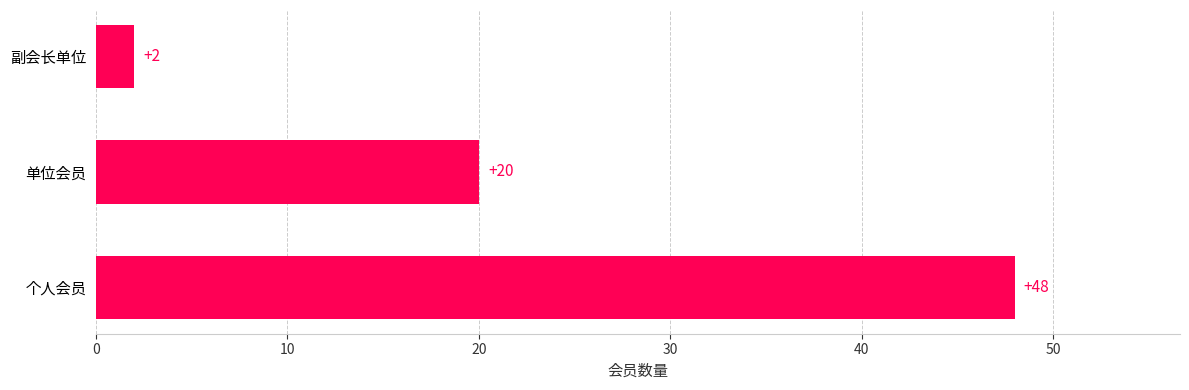

What is the difference between the values at 个人会员 and 副会长单位?

46